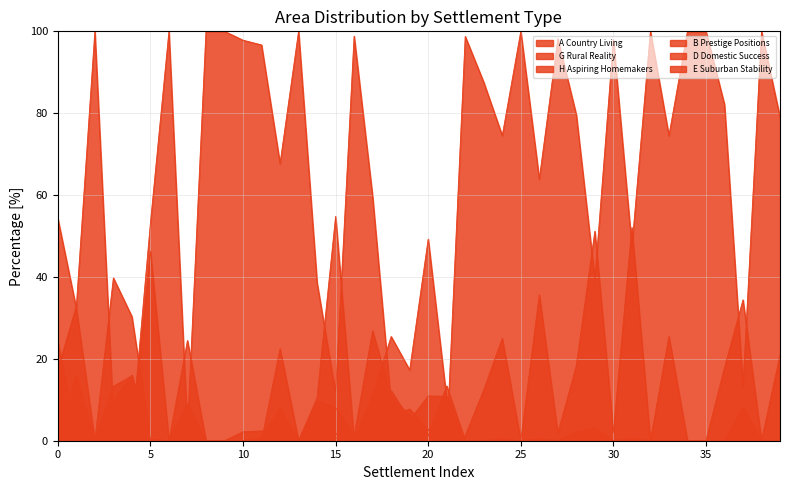

List the series in order of their peak value, highest first.

A Country Living, B Prestige Positions, G Rural Reality, H Aspiring Homemakers, E Suburban Stability, D Domestic Success